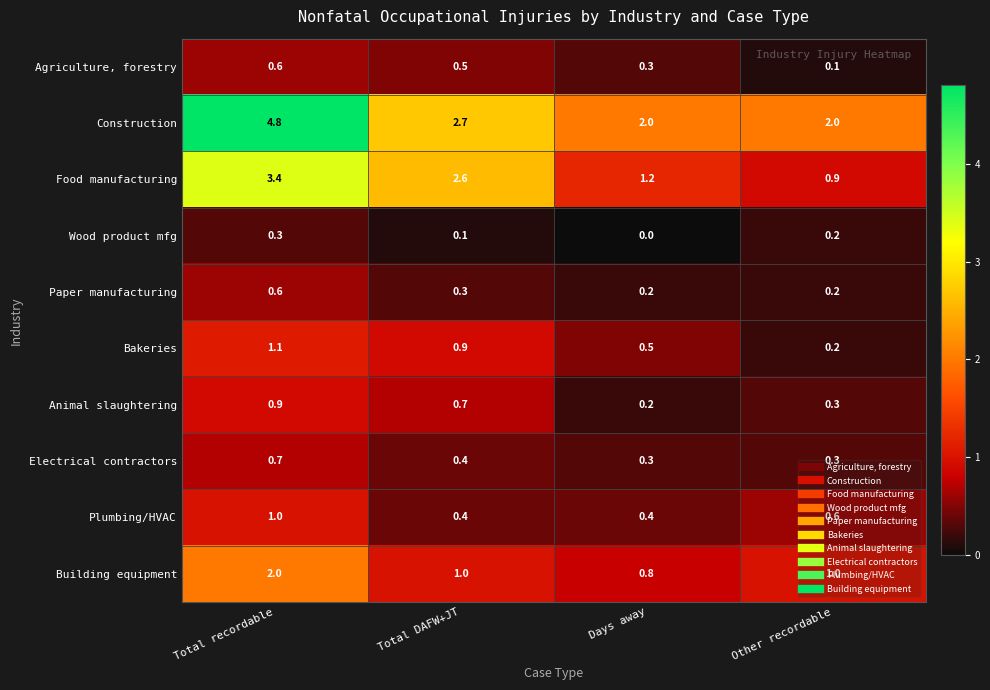

Count the number of categories in the chart.

4